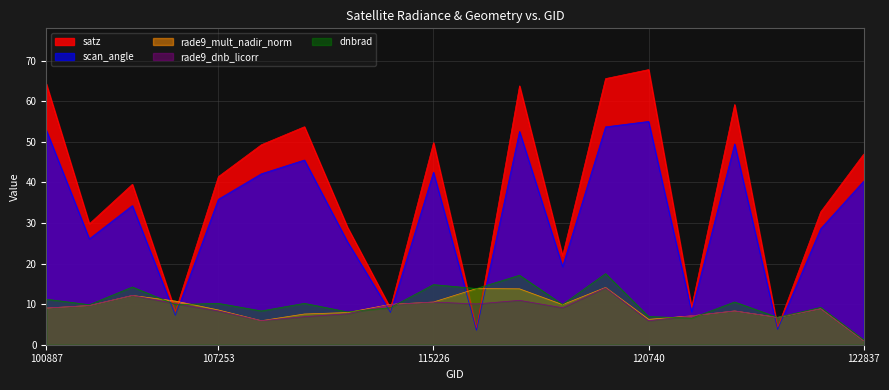

How many data points in rade9_mult_nadir_norm are less than 9?

10